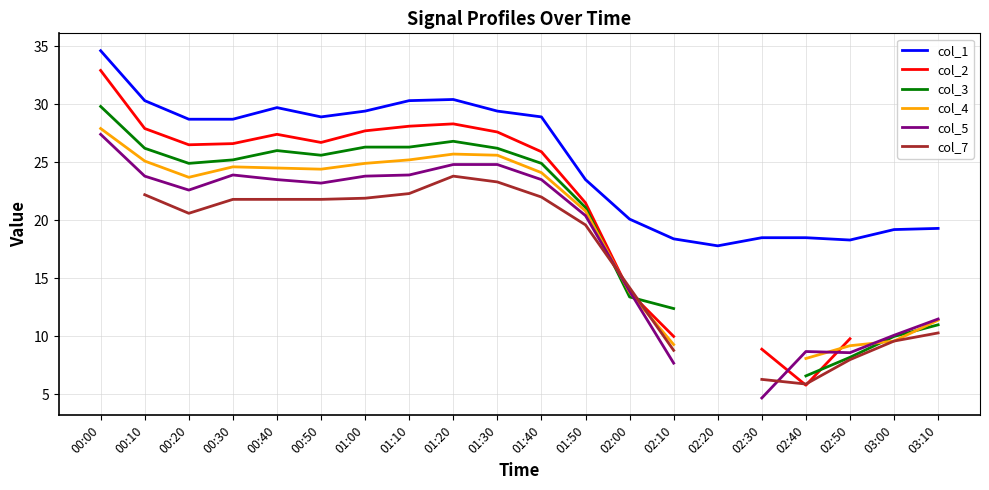

What are all the series names shown in the legend?

col_1, col_2, col_3, col_4, col_5, col_7